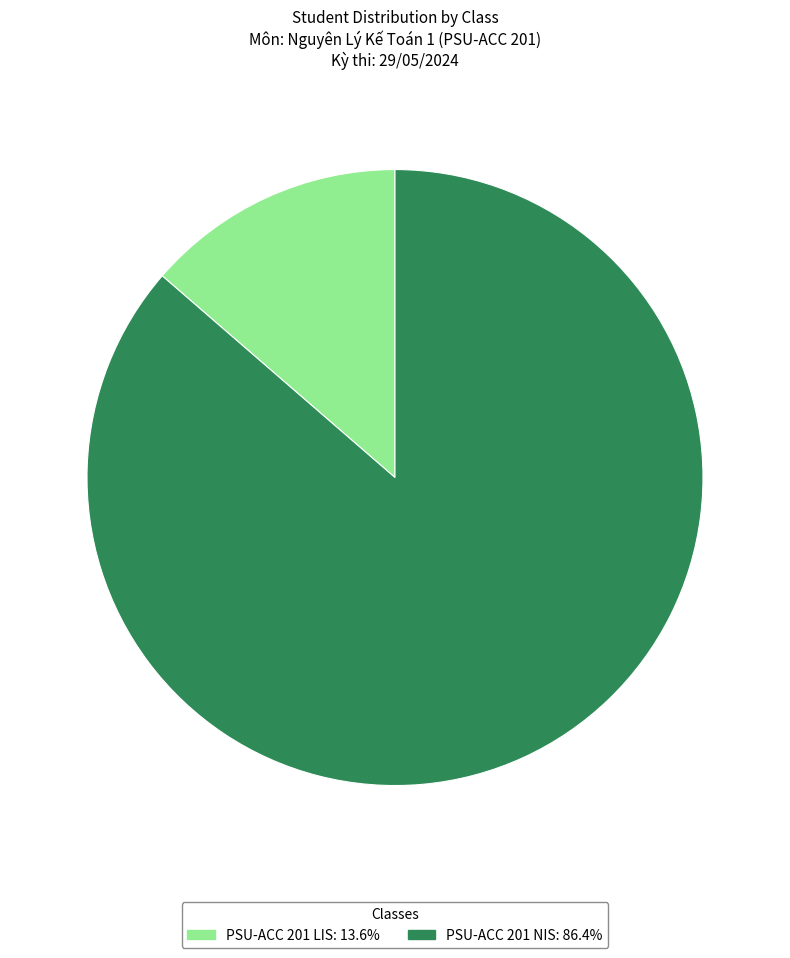

What is the ratio of the value at PSU-ACC 201 LIS to the value at PSU-ACC 201 NIS?

0.2